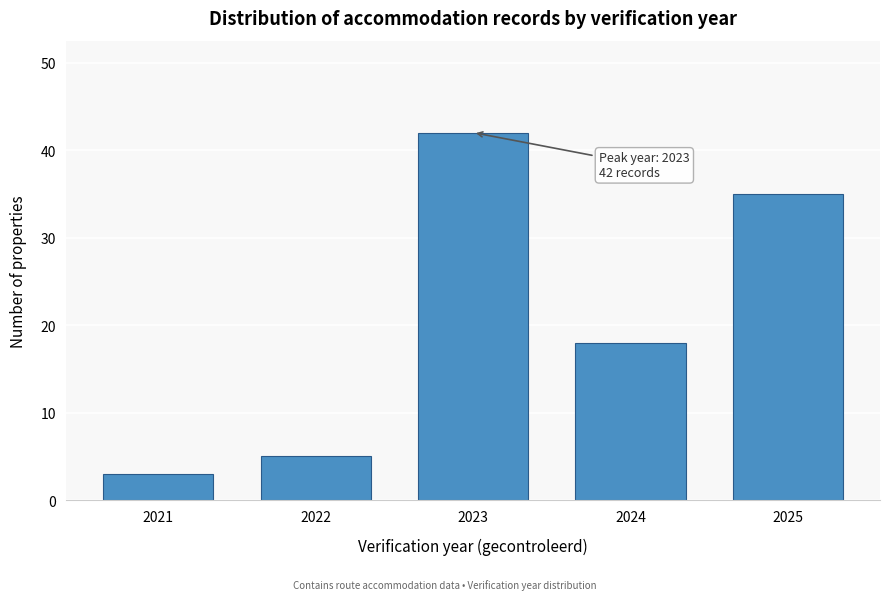

Reading left to right, list all the values displayed in this chart.

3	5	42	18	35